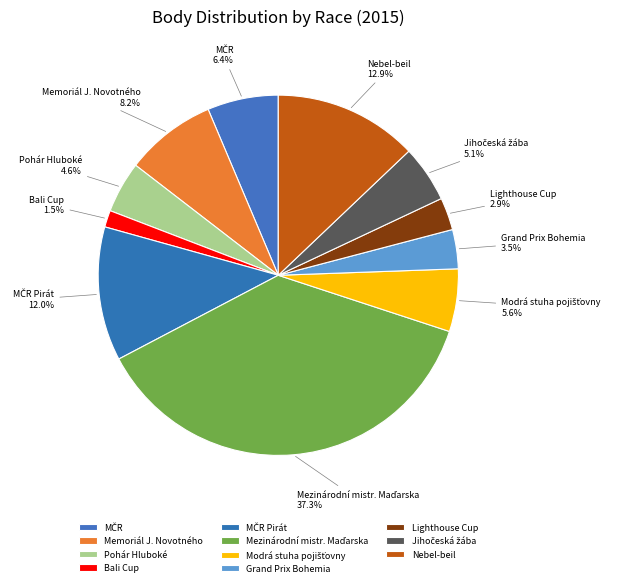

To the nearest percent, what is the difference between the largest and smallest slice percentages?

36%